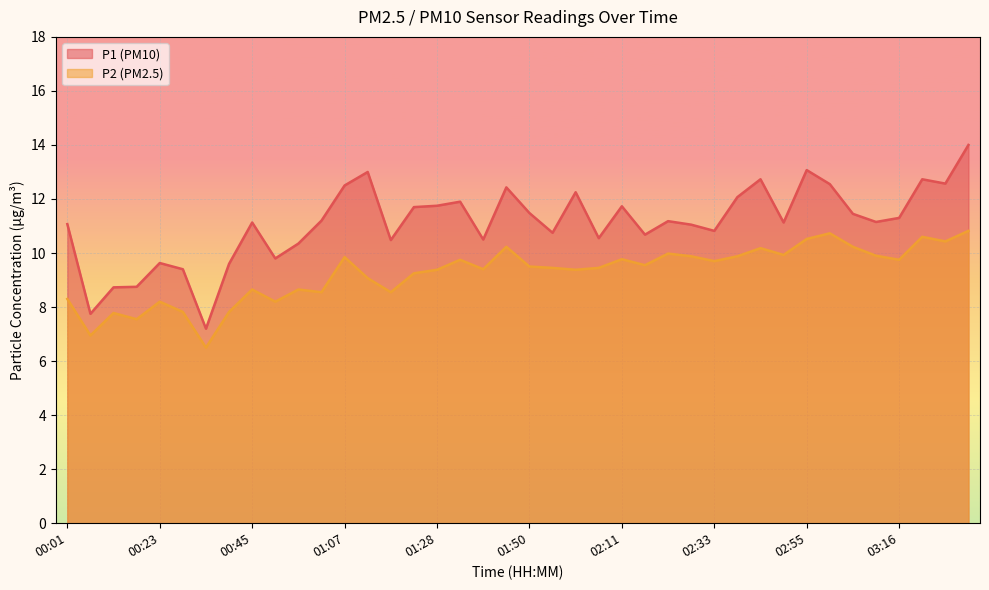

Is it true that P1 line equals 6.6 at 25?

False